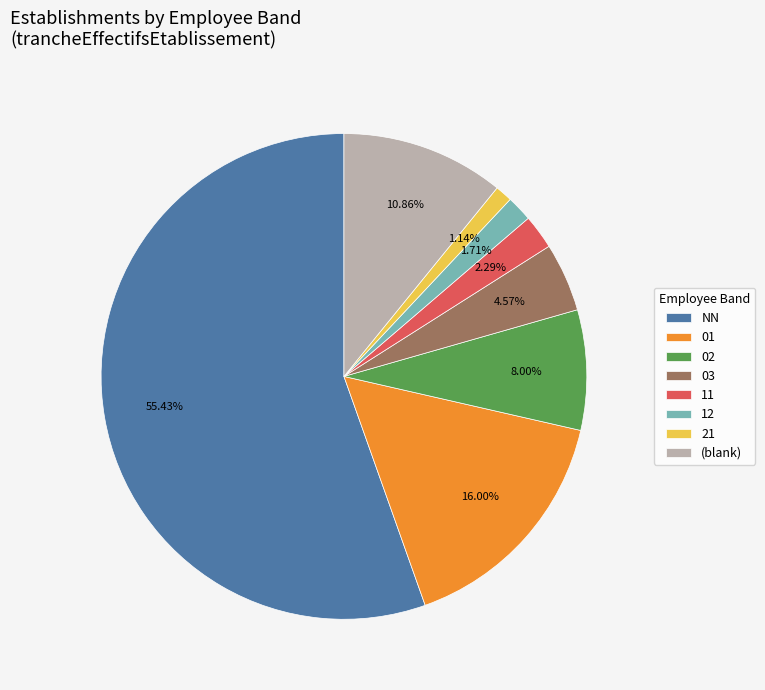

What portion of the pie excludes 01?

84.0%